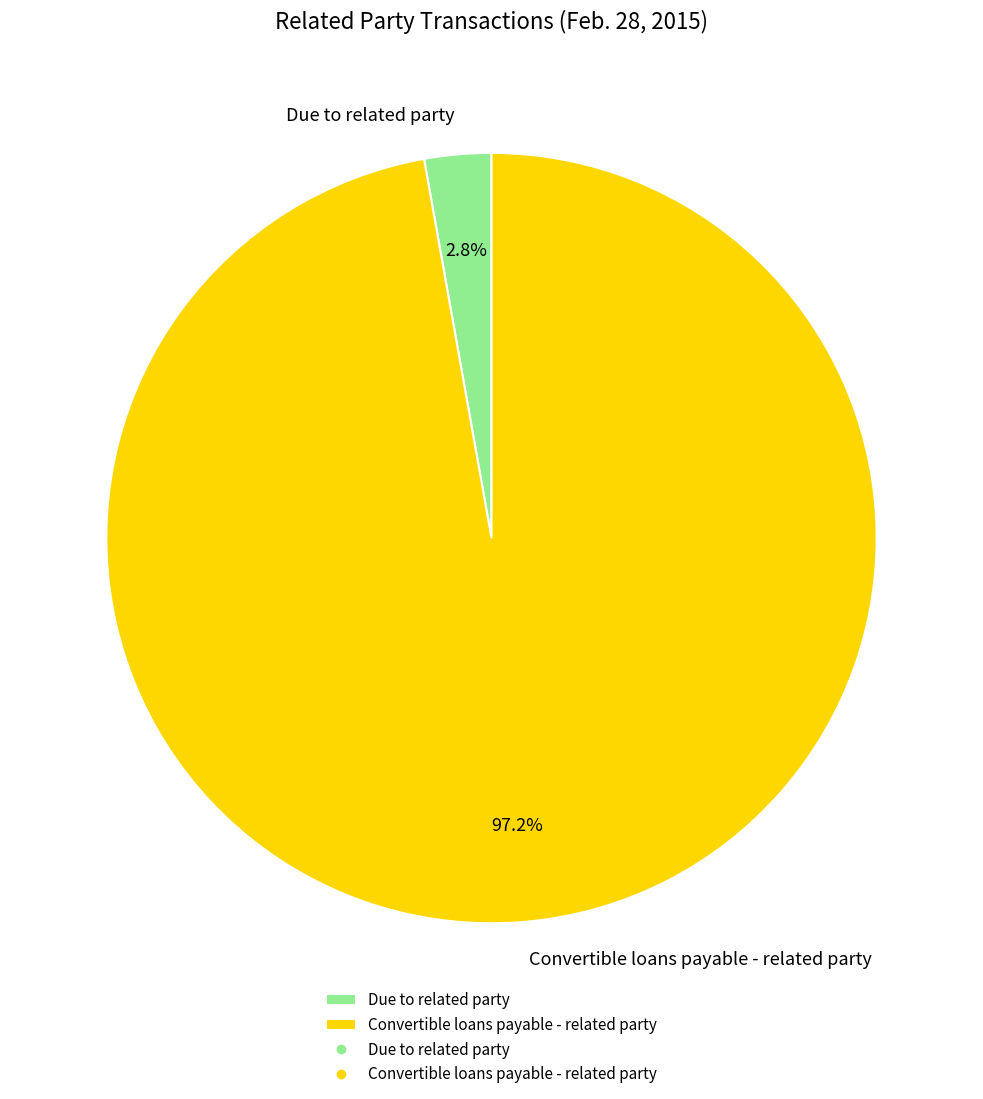

Do Convertible loans payable - related party and Due to related party together represent more than half of the pie?

Yes